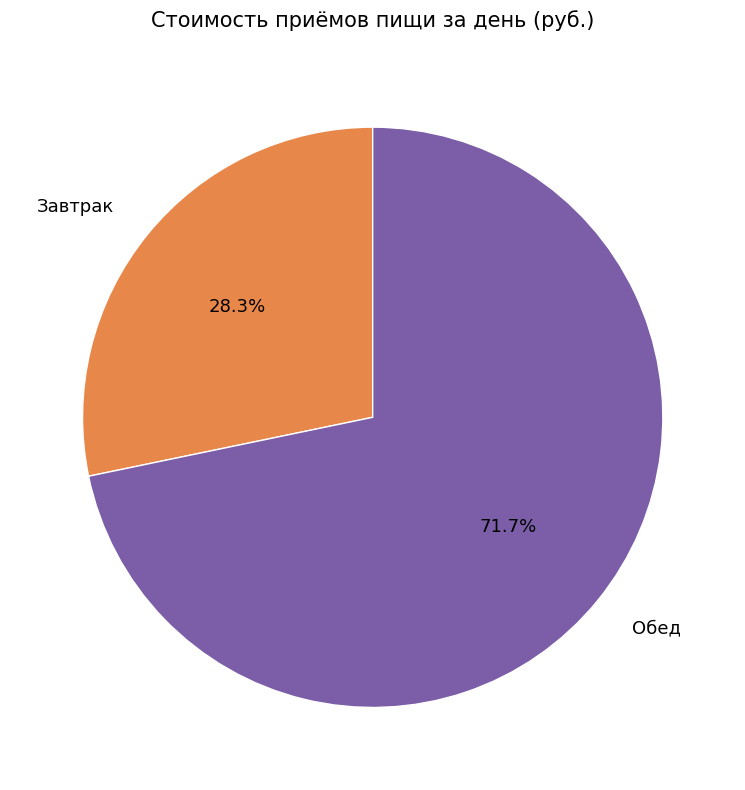

To the nearest percent, what percentage of the pie is Завтрак?

28%